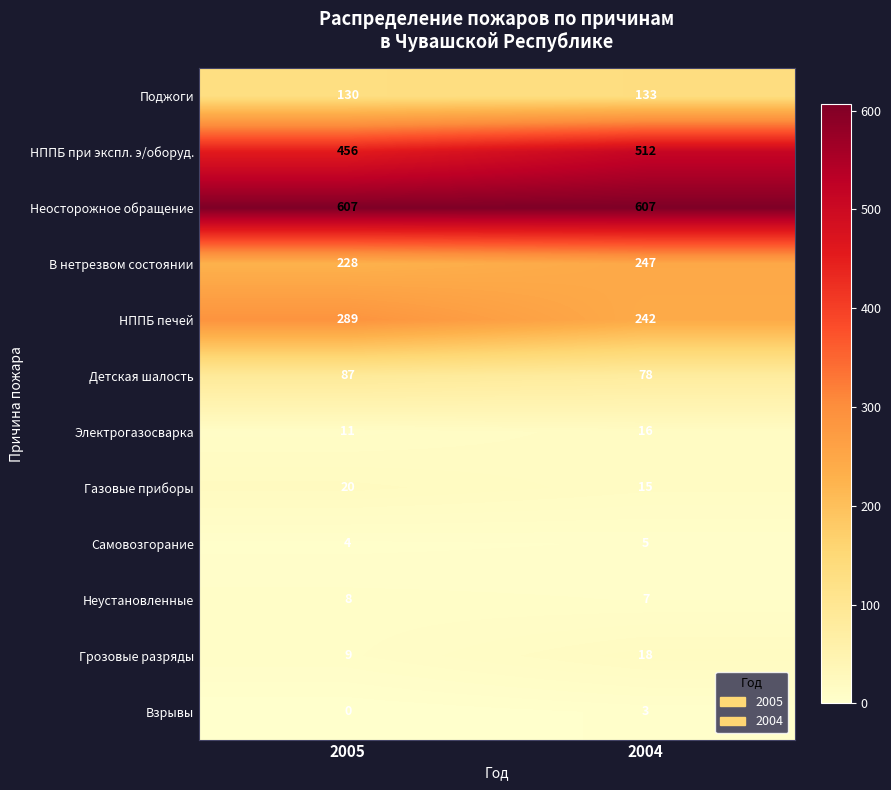

Which category has the lowest value in the Электрогазосварка series?

2005